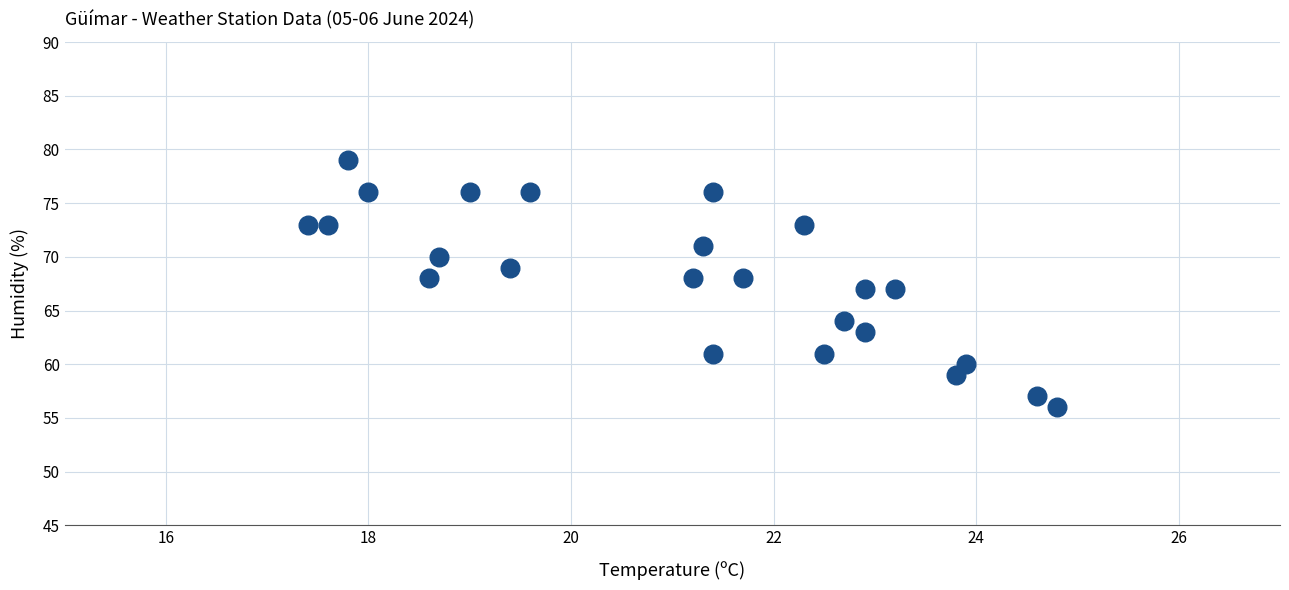

What is the range of Y values (max minus min)?

23